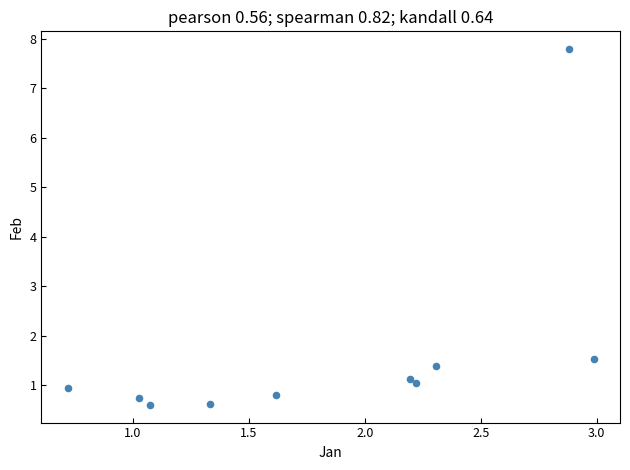

What Y value in the scatter plot is closest to 4?

1.5